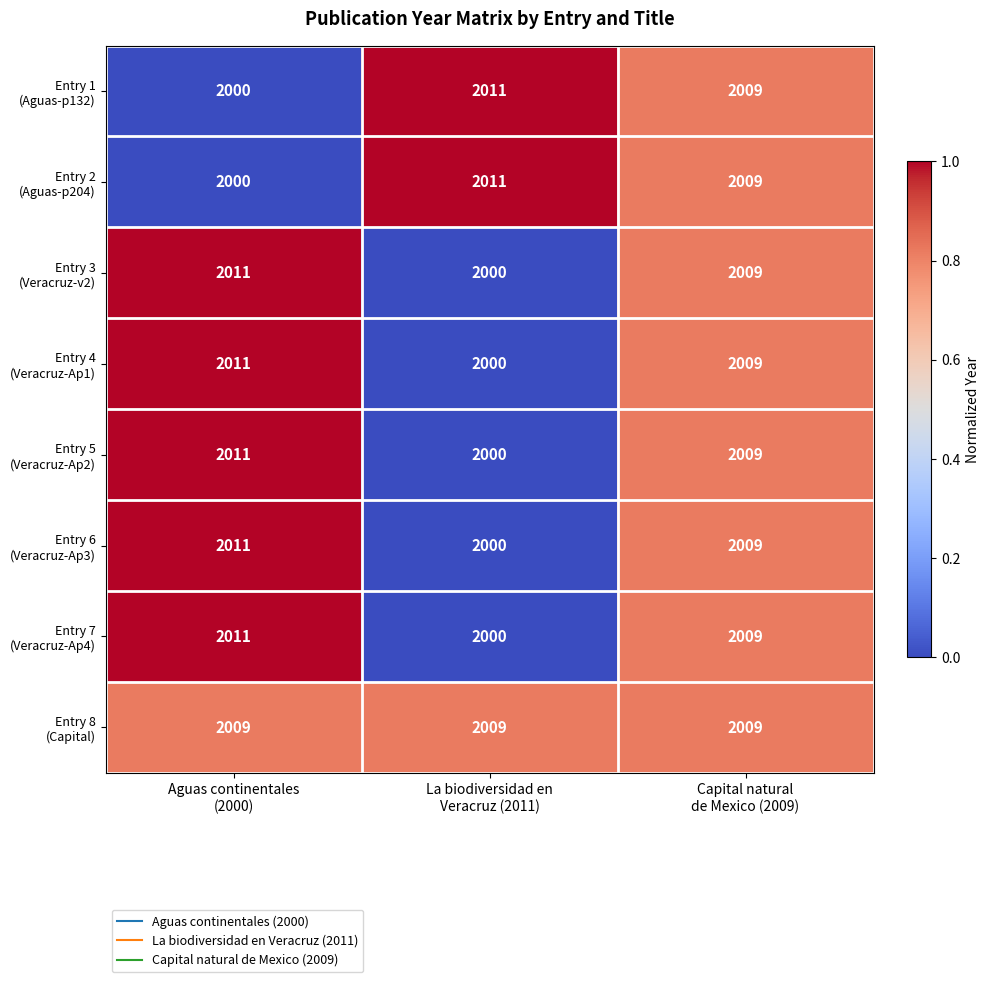

At which category is the sum across all series the highest?

Capital natural
de Mexico (2009)